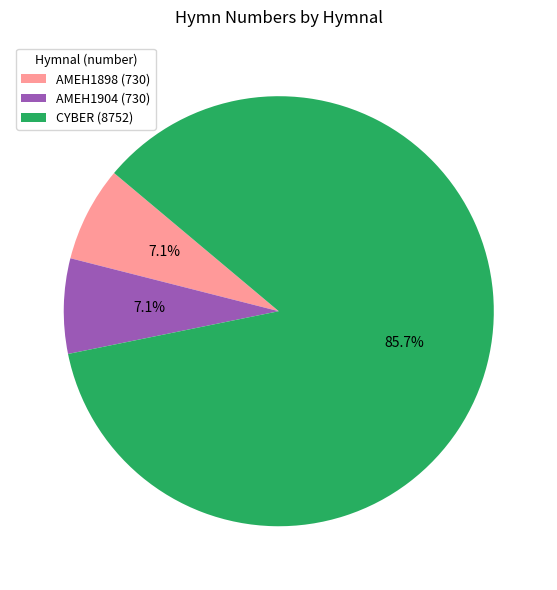

The AMEH1904 (730) slice represents 1% of the pie. True or false?

False